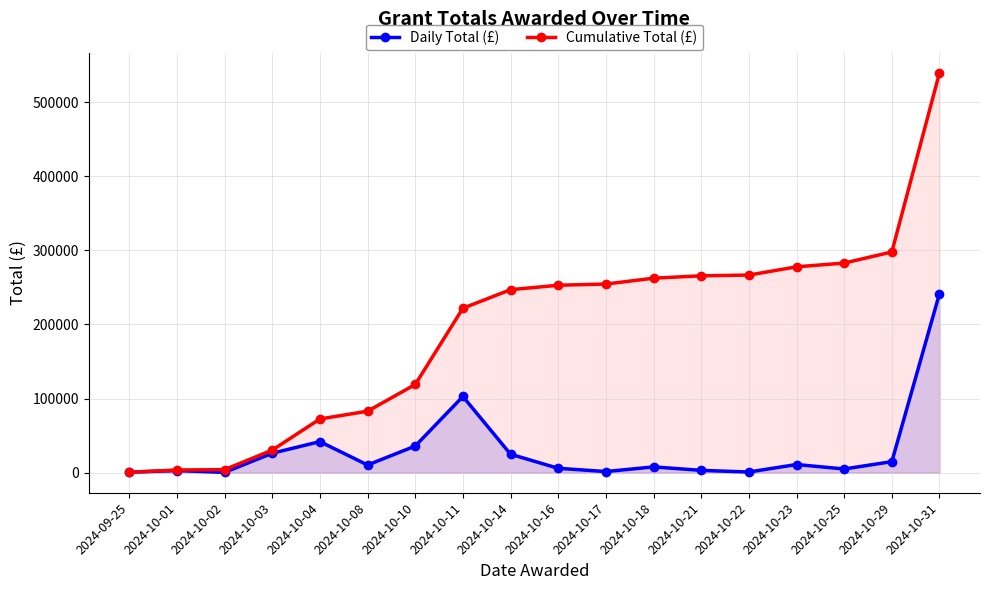

What is the label of the 14th point from the left?

2024-10-22